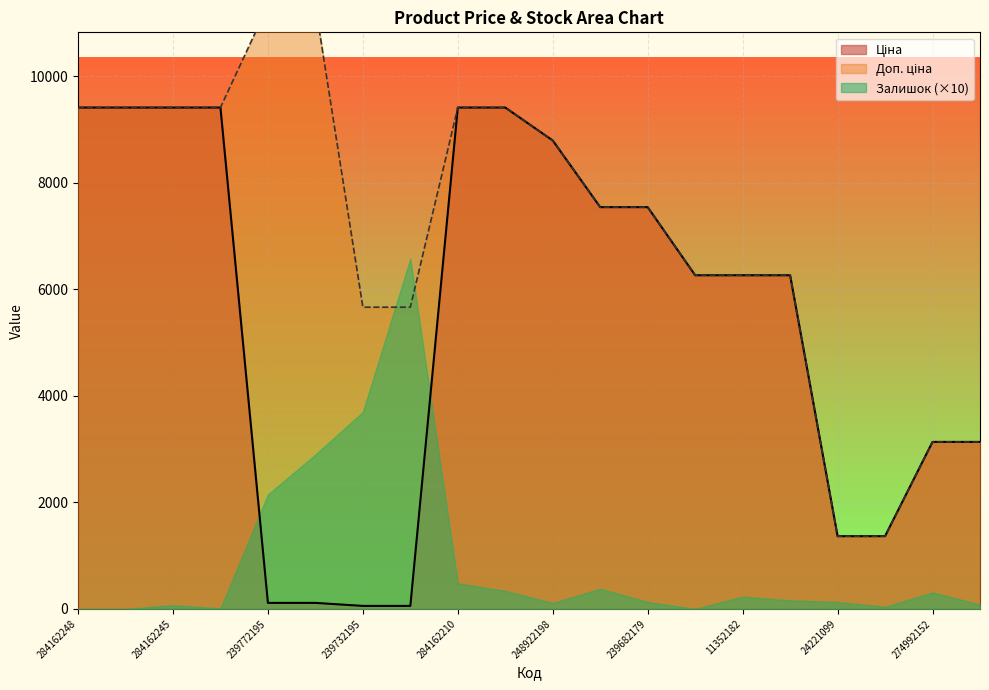

What is the sum of all Доп. ціна values?

142198.7